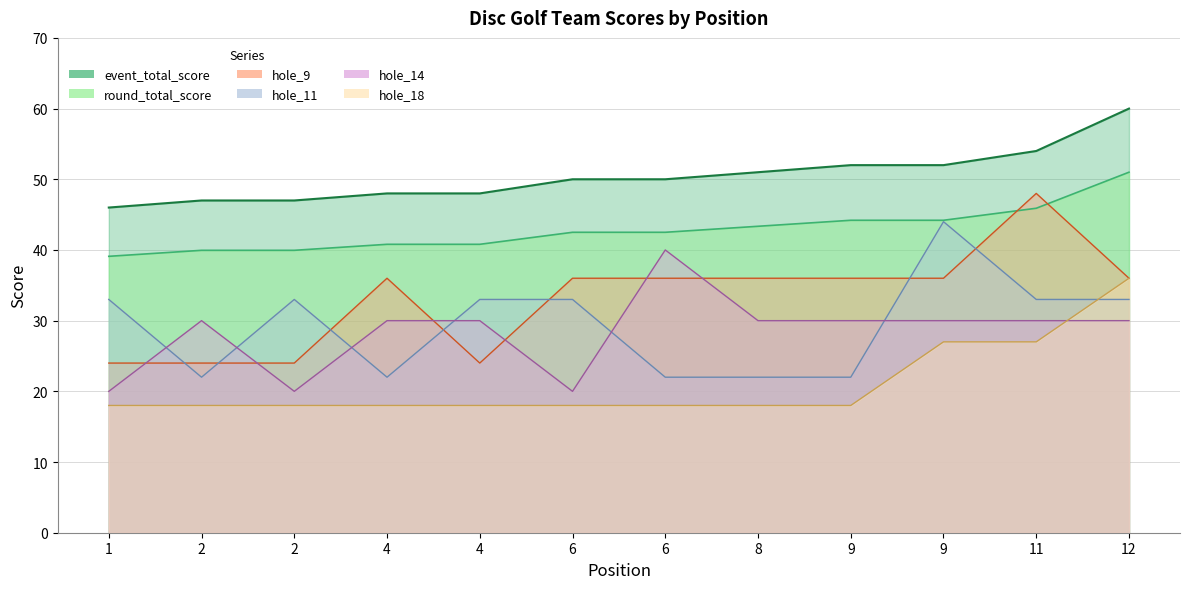

How many lines are shown in the chart?

6